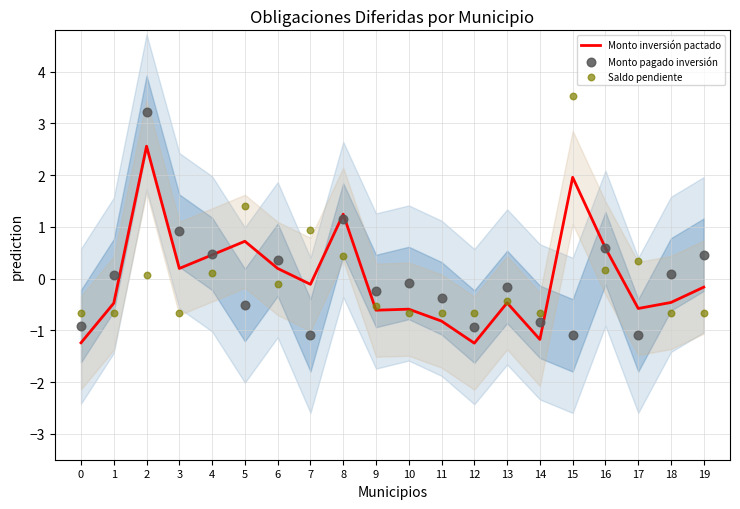

Is the value of Monto pagado inversión at 18 greater than the value of Saldo pendiente at 11?

Yes